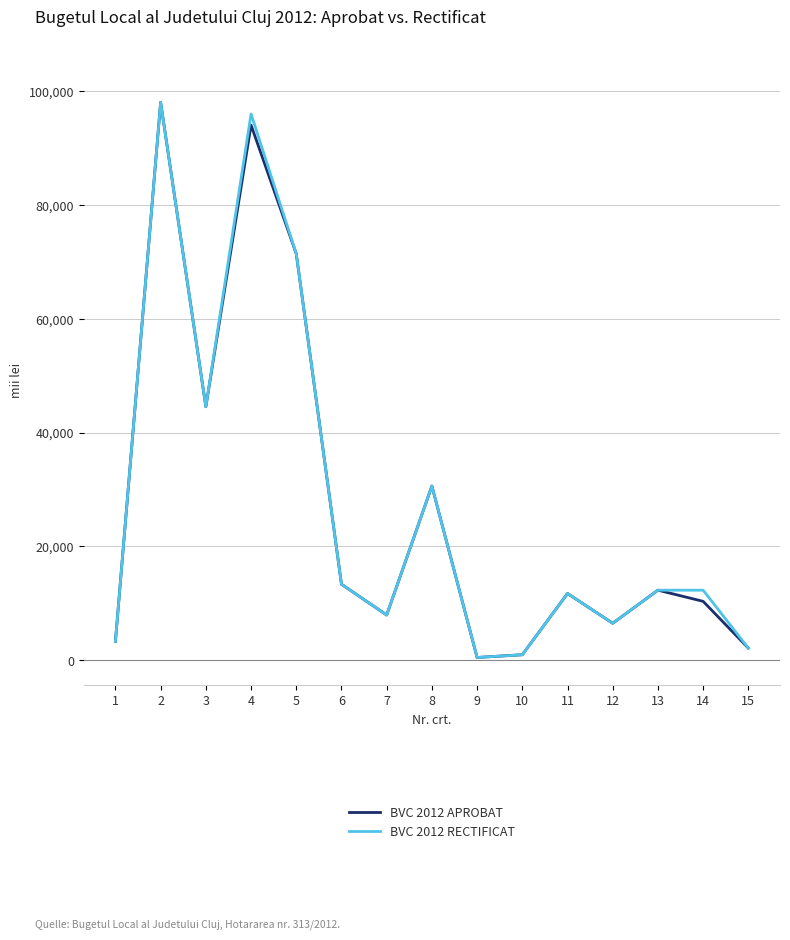

What is the average value of the BVC 2012 RECTIFICAT series?

27437.1